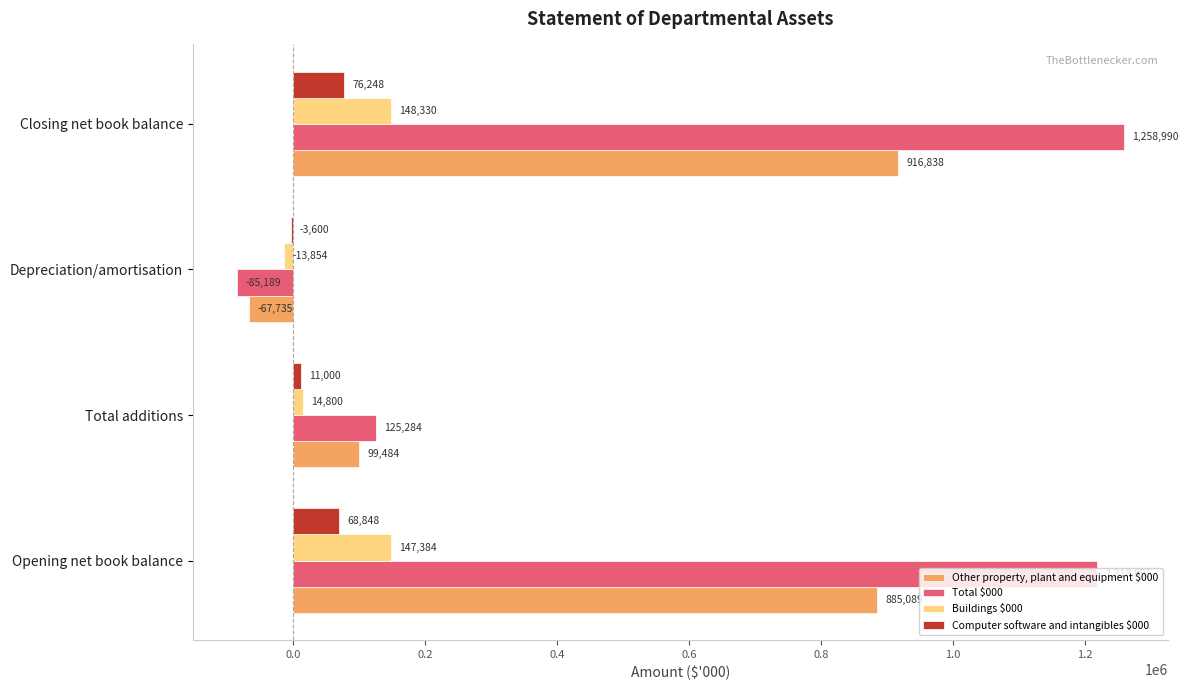

Where is Total $000 nearest to the value 586900?

Total additions